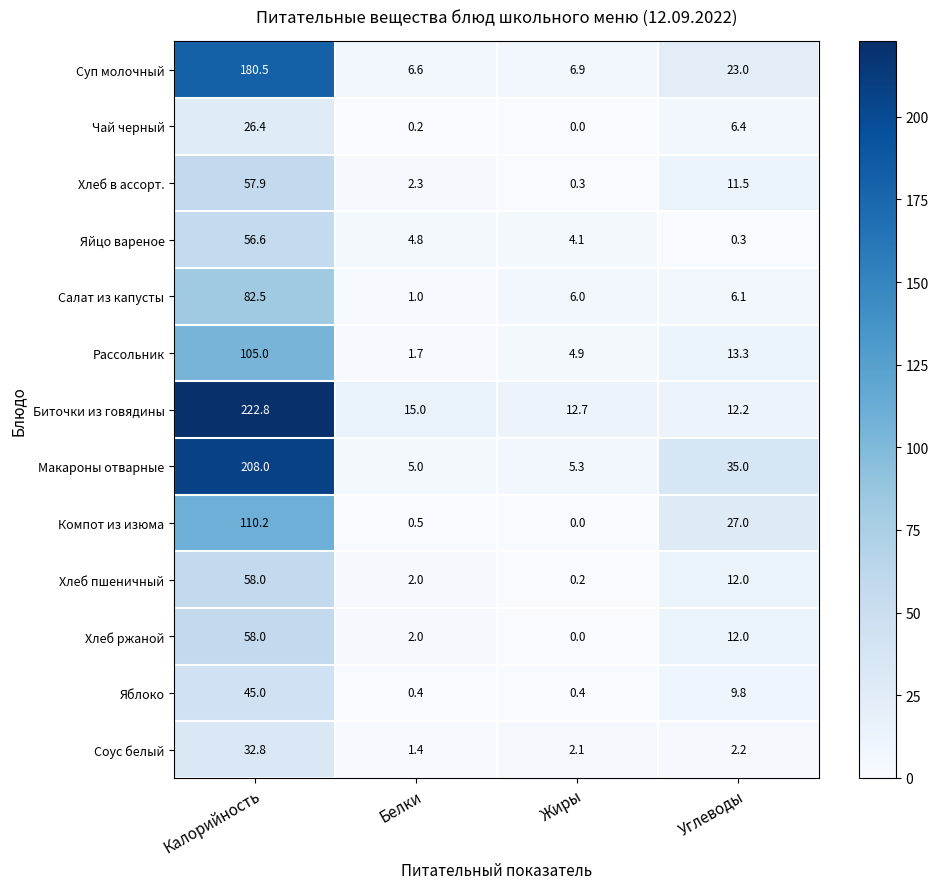

The Салат из капусты series shows 6.1 at Углеводы. True or false?

True